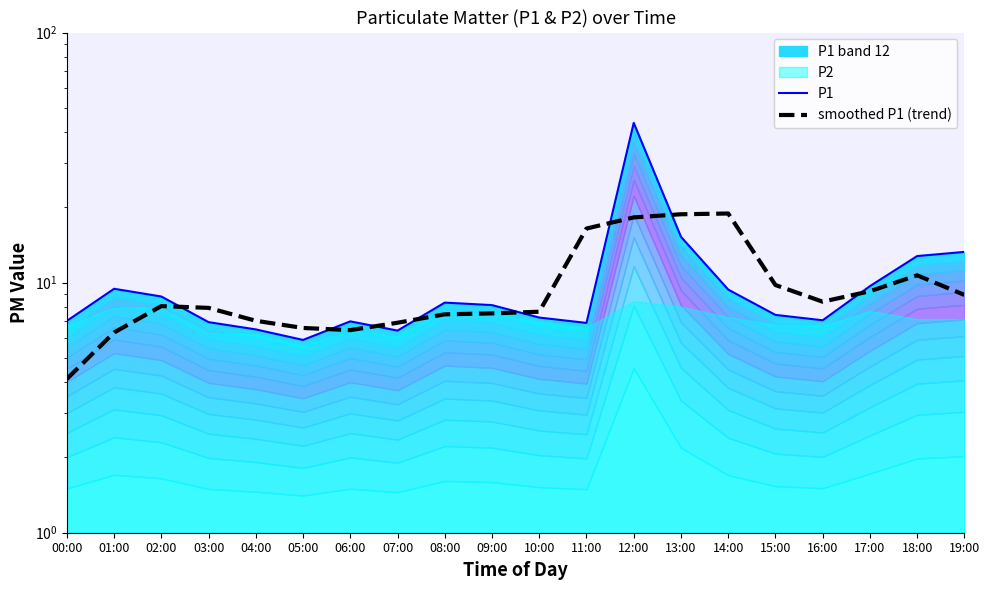

Reading right to left, list all the values displayed in this chart.

P1: 19:00=13.3	18:00=12.8	17:00=9.7	16:00=7.1	15:00=7.4	14:00=9.4	13:00=15.2	12:00=43.5	11:00=6.9	10:00=7.2	09:00=8.1	08:00=8.3	07:00=6.4	06:00=7.0	05:00=5.9	04:00=6.5	03:00=7.0	02:00=8.8	01:00=9.4	00:00=7.0
smoothed P1 (trend): 19:00=8.9	18:00=10.7	17:00=9.2	16:00=8.4	15:00=9.8	14:00=18.9	13:00=18.8	12:00=18.2	11:00=16.5	10:00=7.7	09:00=7.5	08:00=7.5	07:00=6.9	06:00=6.5	05:00=6.6	04:00=7.0	03:00=7.9	02:00=8.1	01:00=6.3	00:00=4.1